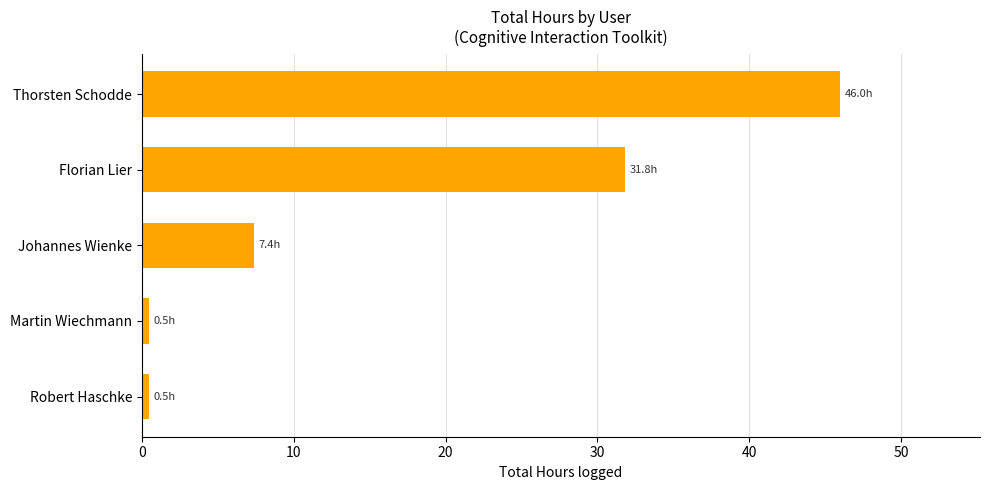

Approximately how many times larger is the value at Florian Lier compared to Johannes Wienke?

4.3